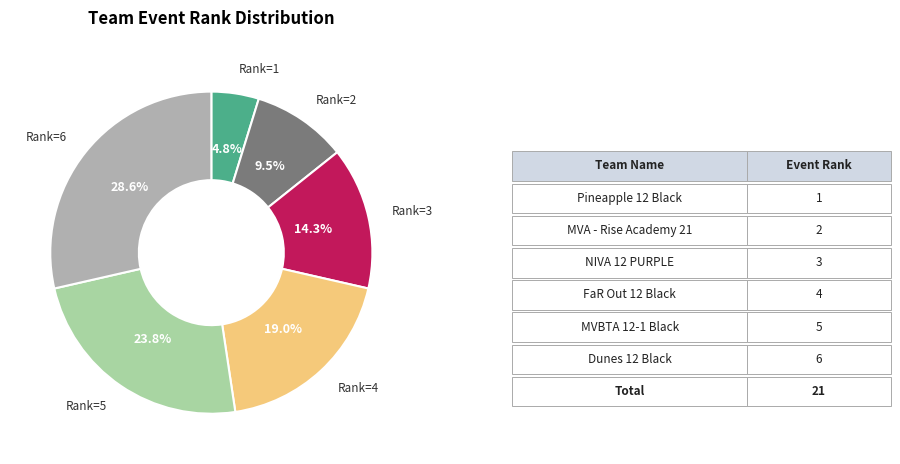

Count the number of slices in the pie.

6